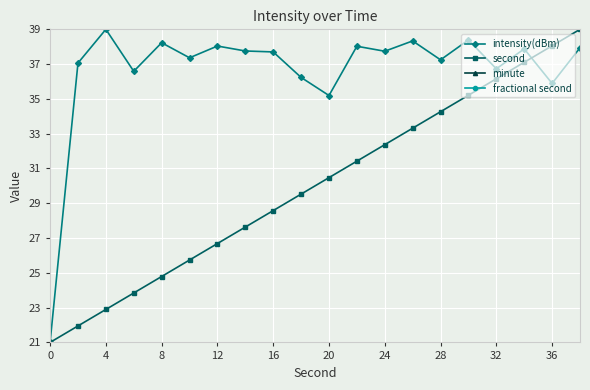

How many values in the intensity(dBm) series exceed 37?

14